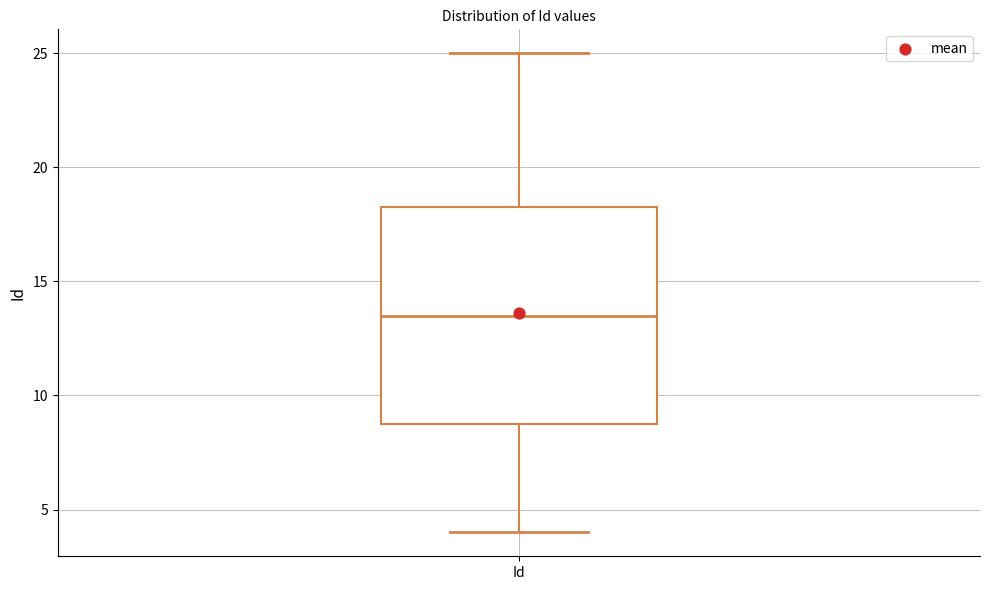

Where is the upper edge of the box for Id on the y-axis? The values are not printed on the chart, so give them approximately, as read against the axis.

18.5